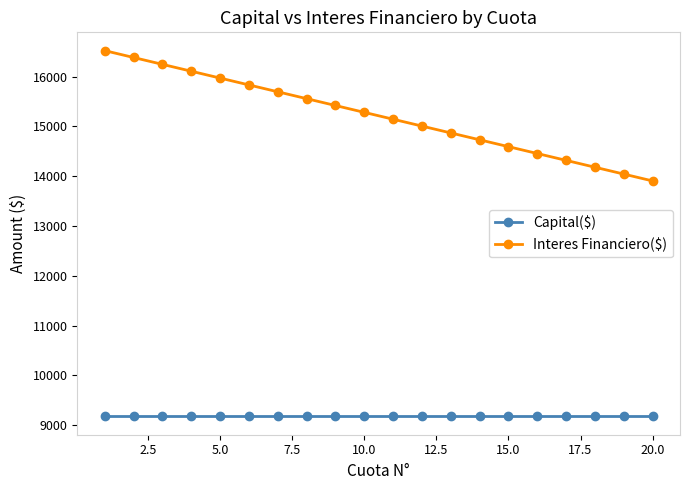

What is the difference between the second highest and second lowest values in the Interes Financiero($) series?

2340.4